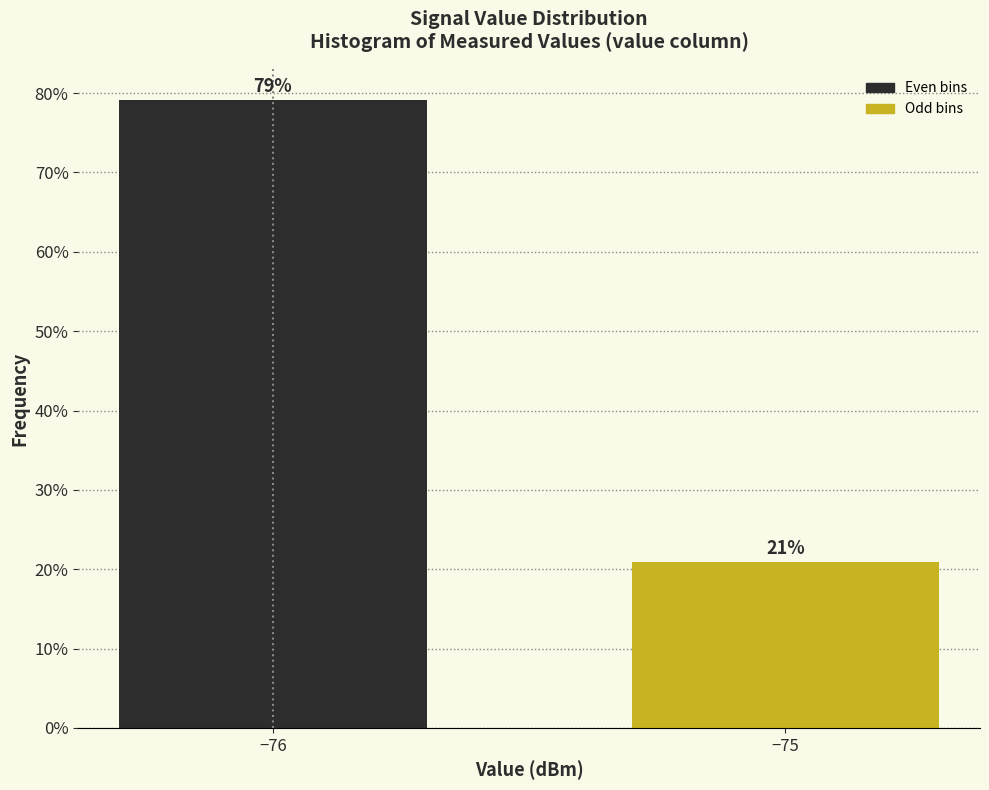

What is the value of the 2nd bar from the left?

20.9